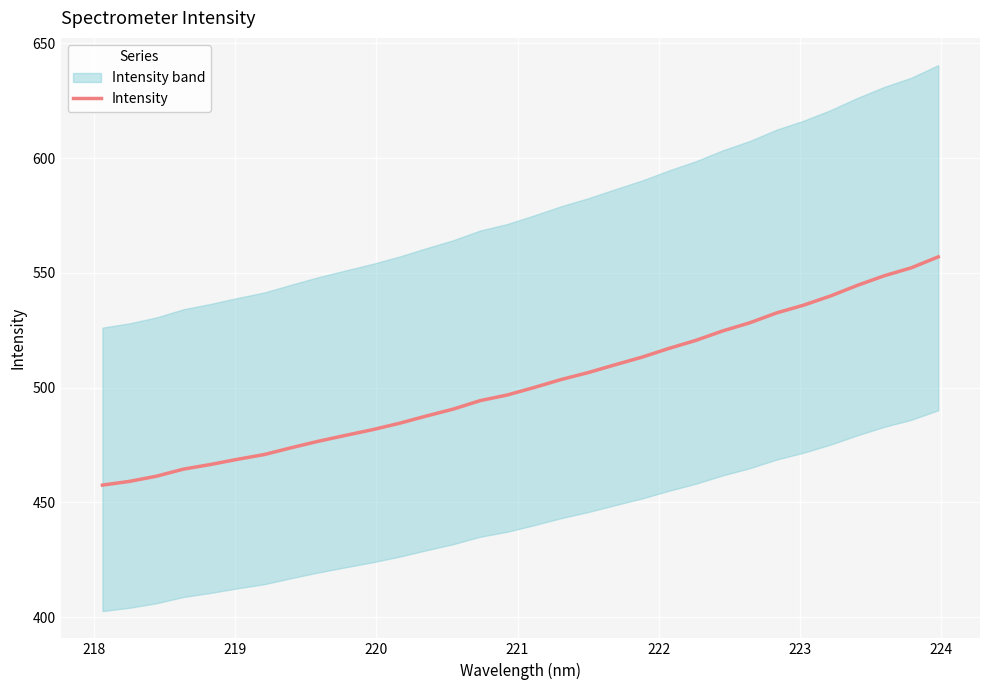

How many lines are shown in the chart?

1